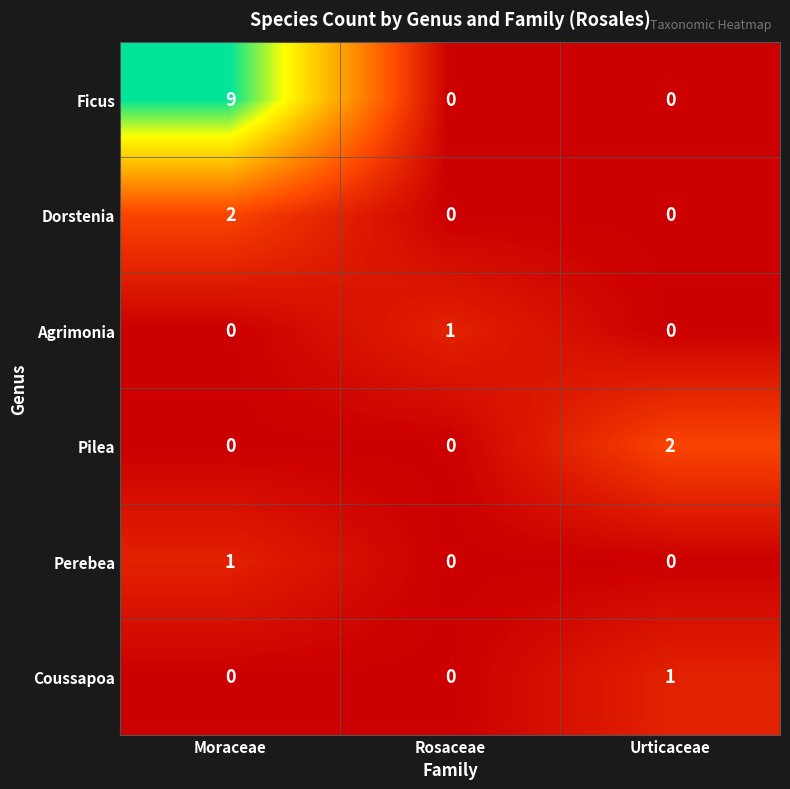

Is it true that Agrimonia equals 1 at Moraceae?

False